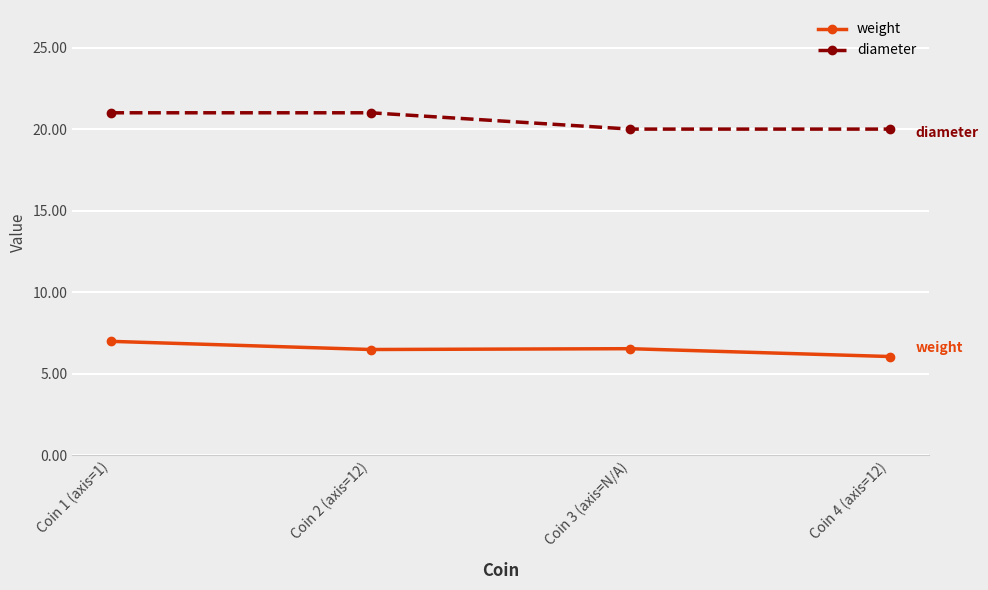

Is this an area chart (filled region under the line)?

No